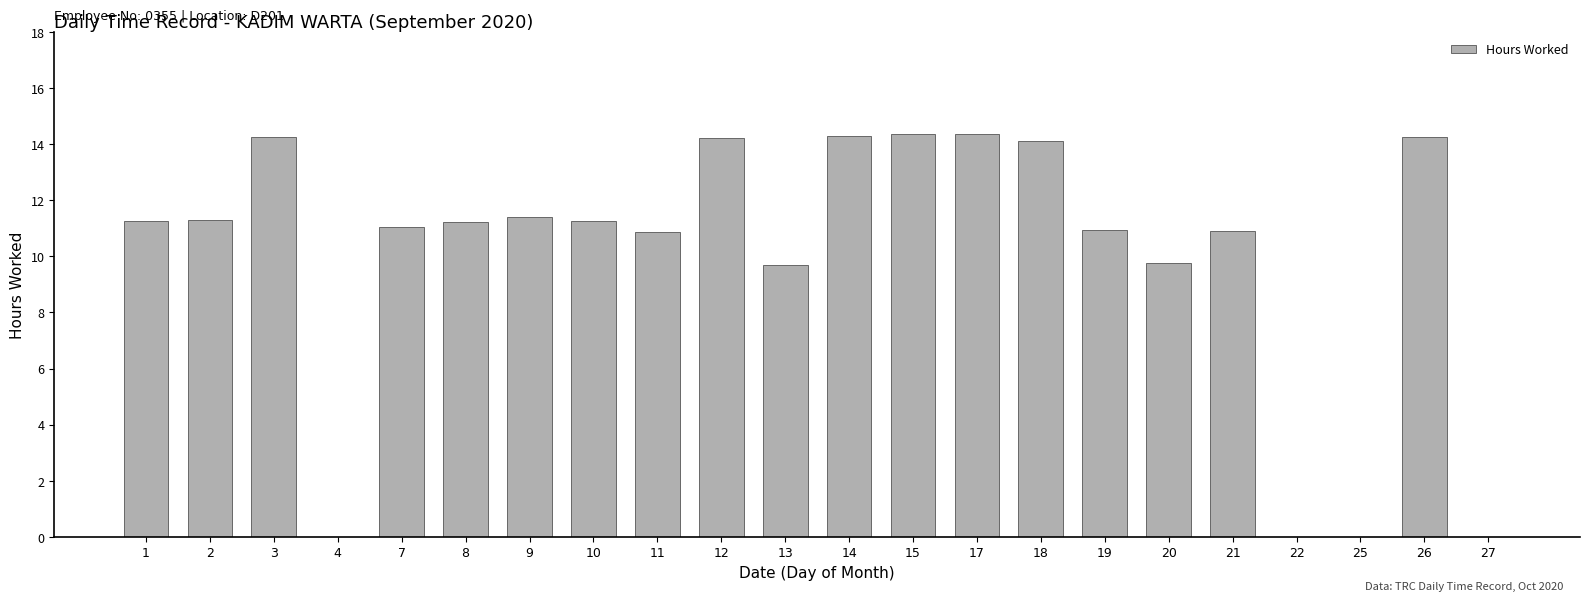

The chart shows a value of 10.9 at 11. True or false?

True